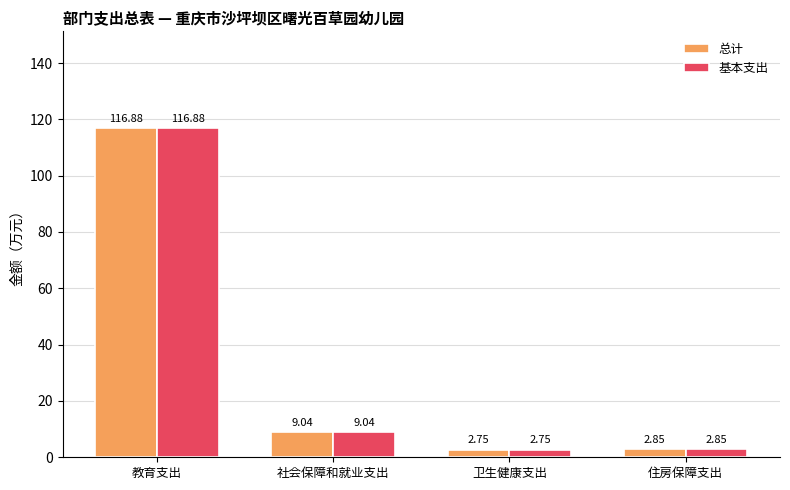

At which category is the sum across all series the highest?

教育支出